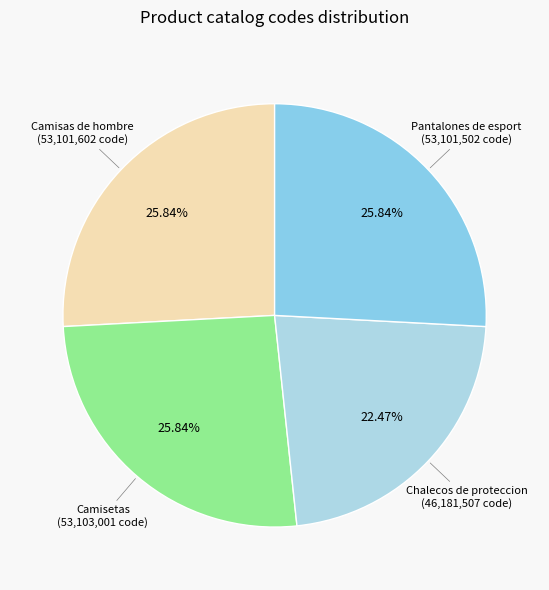

What percentage is the Pantalones de esport slice, to the nearest percent?

26%